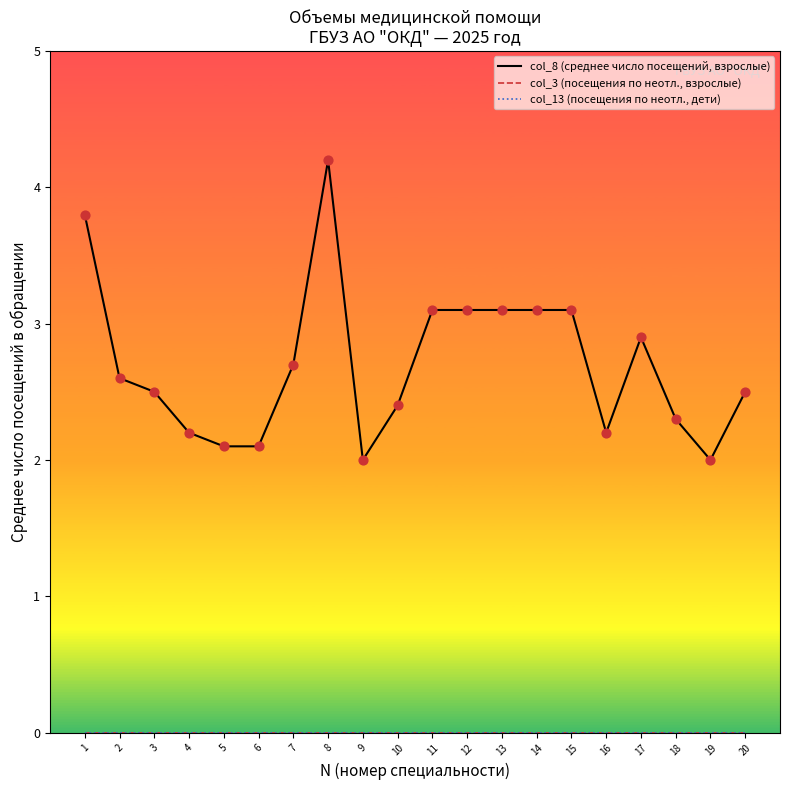

Which series has the largest total across all categories?

col_8 (среднее число посещений, взрослые)